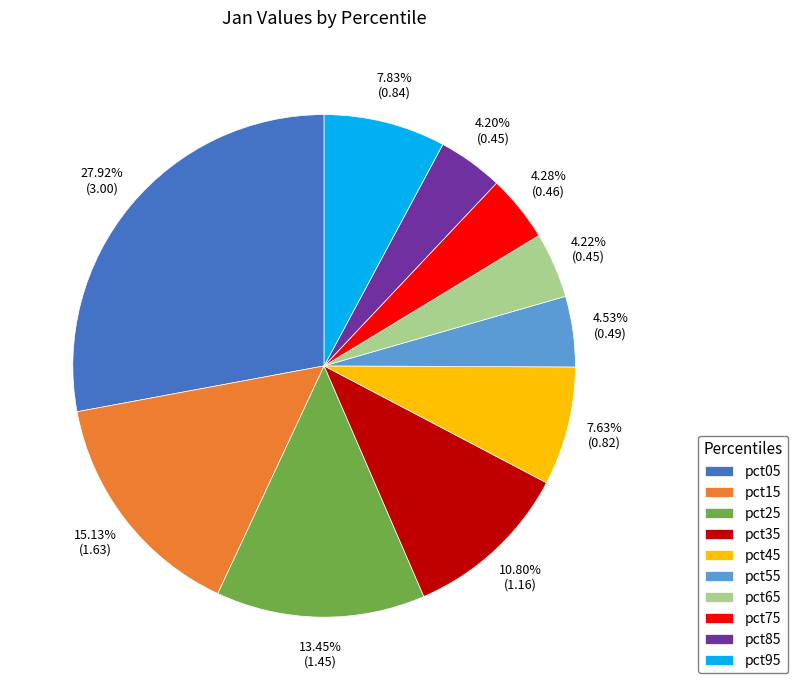

The pct35 slice represents 11% of the pie. True or false?

True